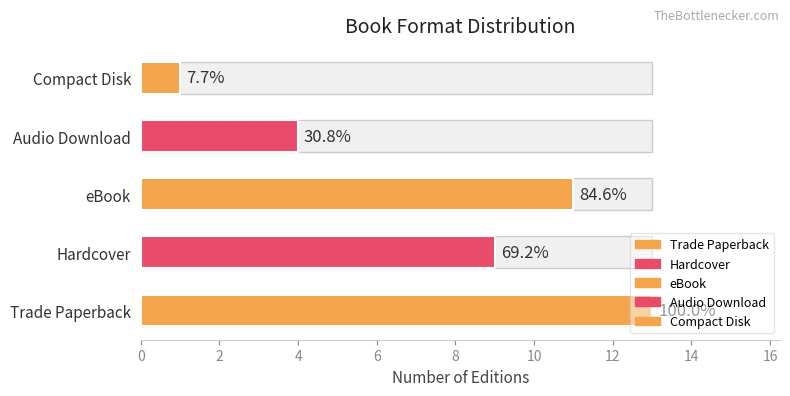

True or false: the data shows 5 at Hardcover.

False